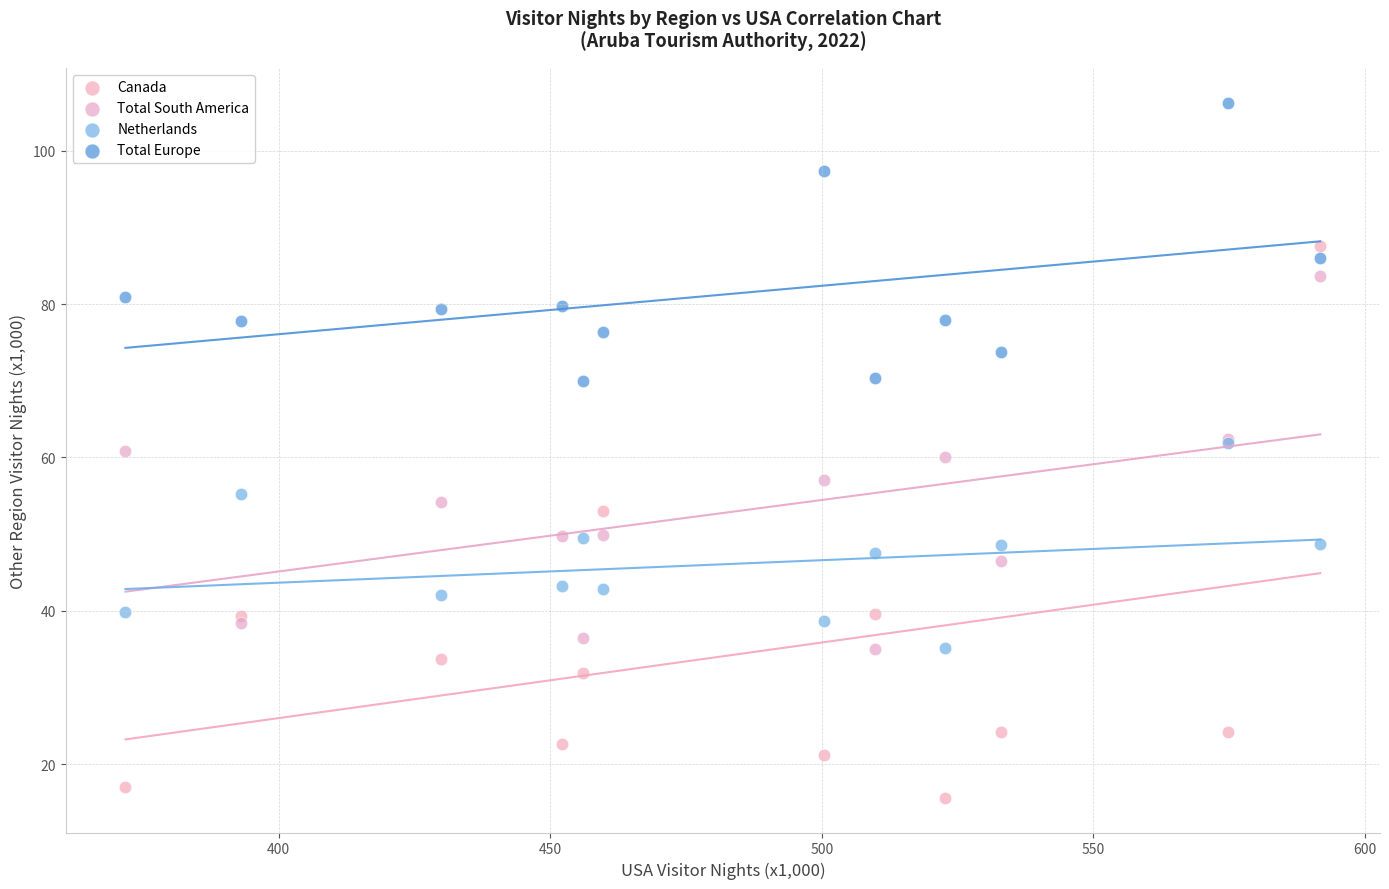

Which series has the largest Y range (max minus min)?

Canada